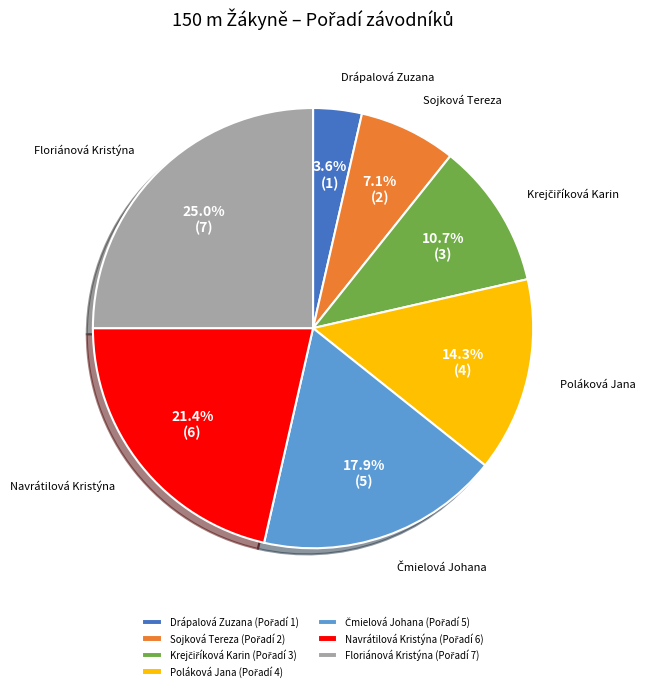

Does any single category account for the majority?

No